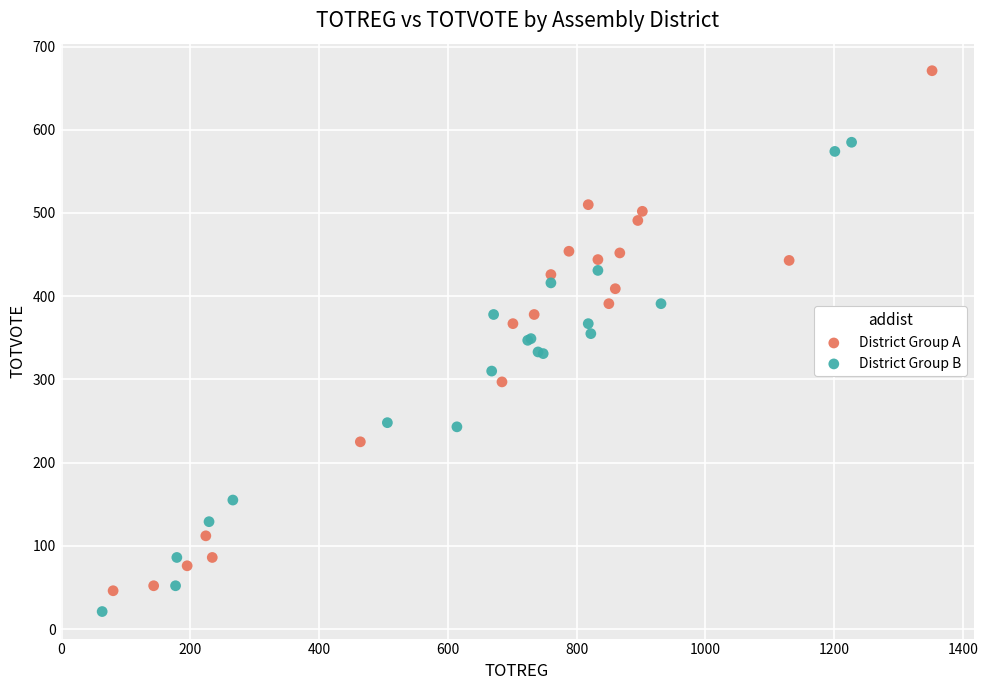

Which series contains the highest Y value?

District Group A